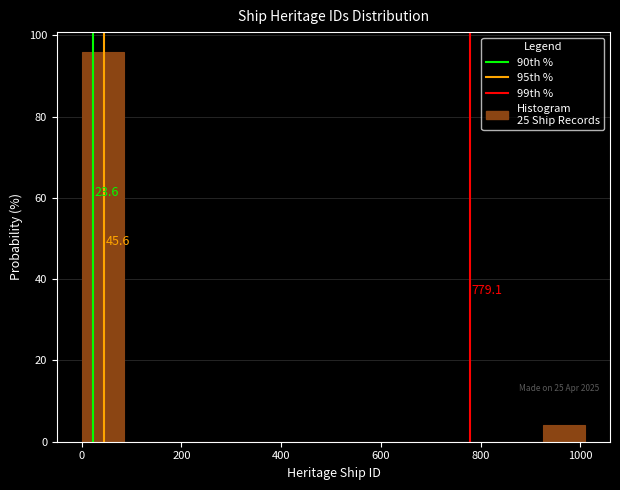

Which range on the x-axis has the tallest bar?

0 to 80